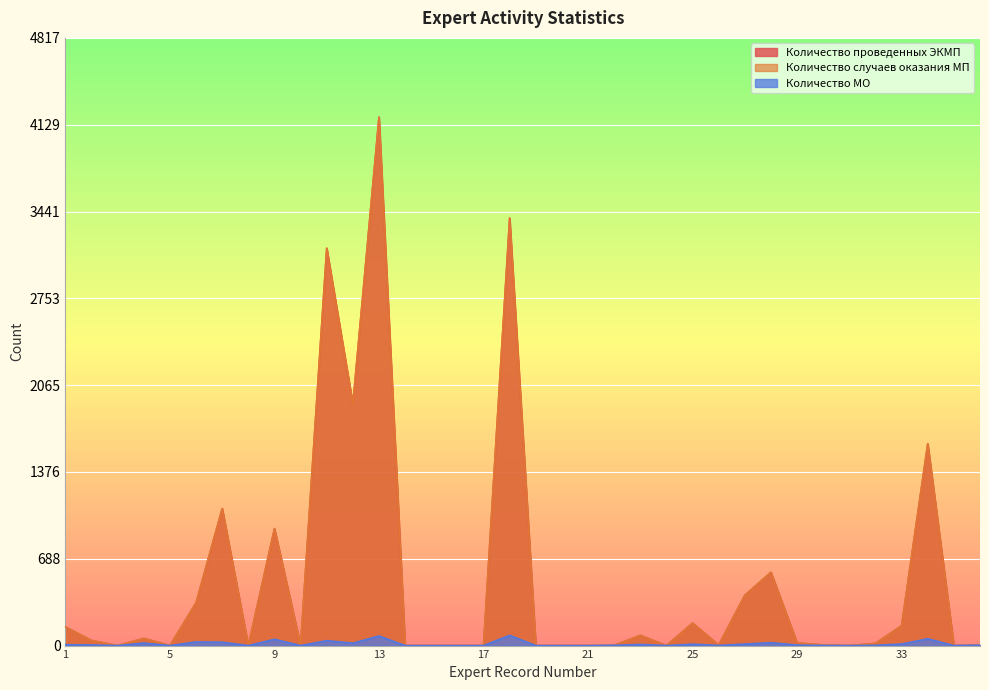

Where is the first local minimum for Количество проведенных ЭКМП?

3